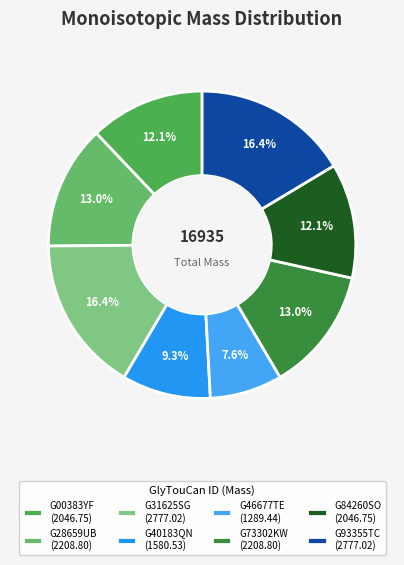

Which category has the biggest portion of the pie?

G31625SG